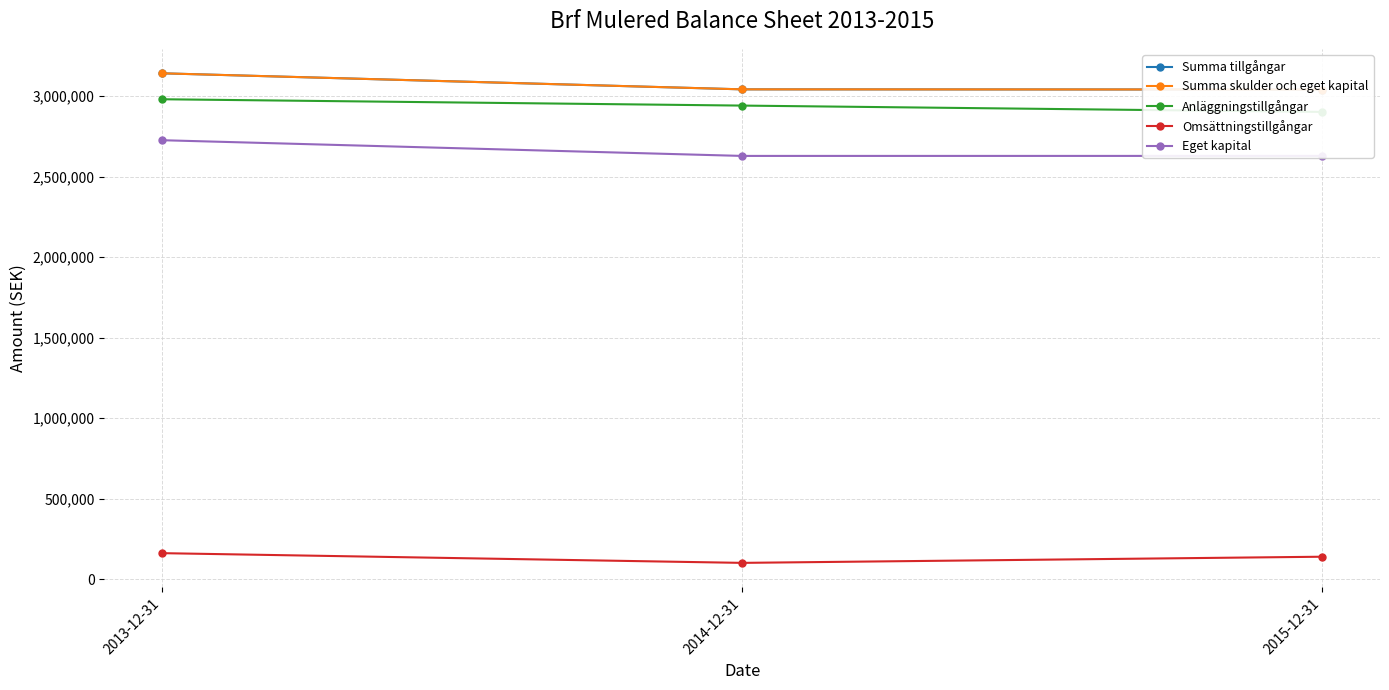

At which label is Summa tillgångar closest to 3091272?

2014-12-31